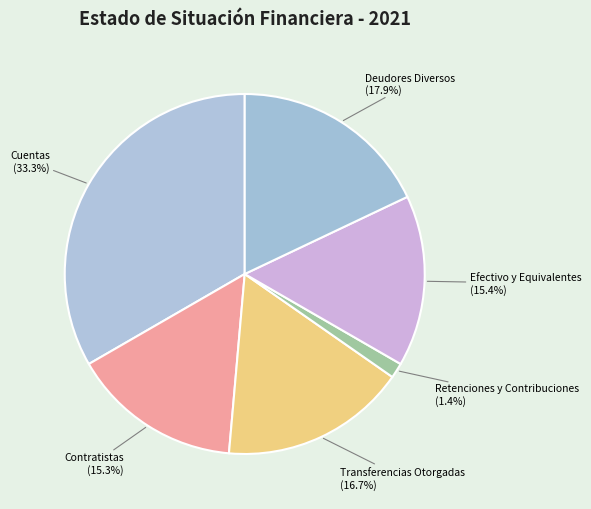

How many slices are in this pie chart?

6